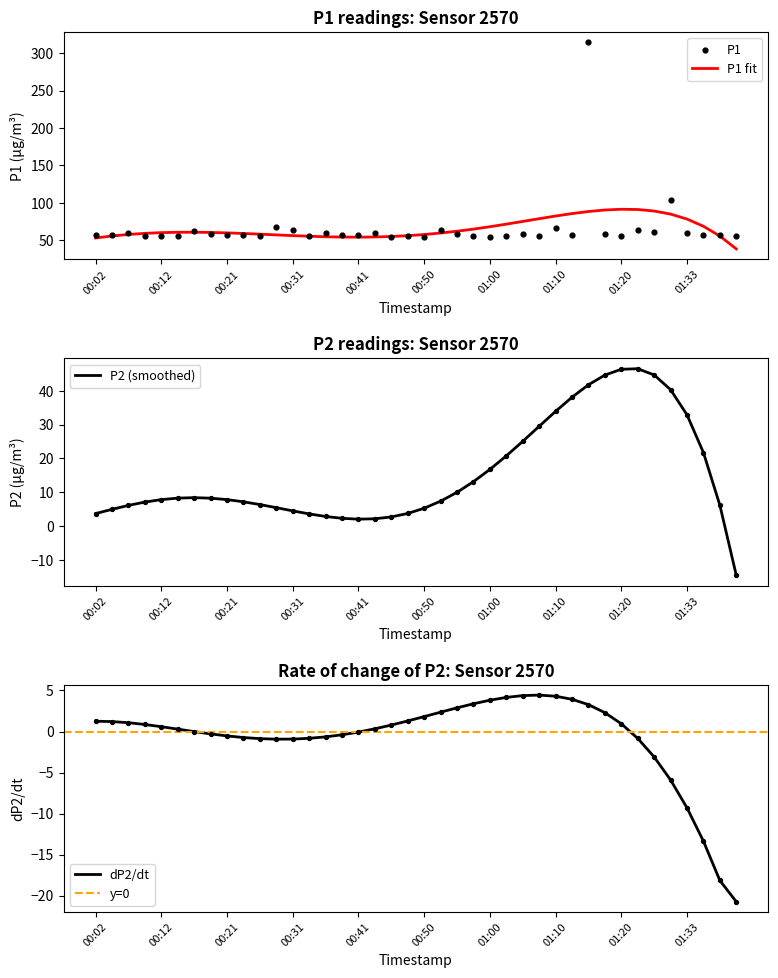

What is the ratio of the value at 01:05 to the value at 00:41?

1.0